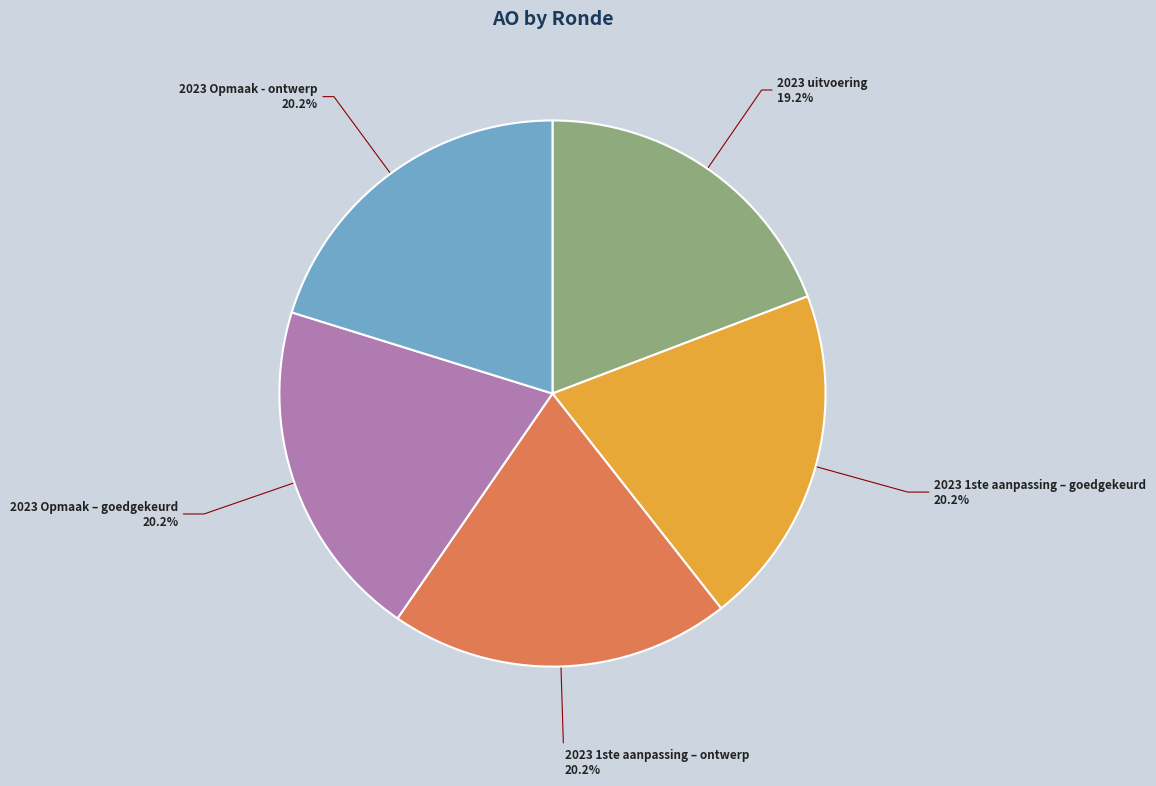

Which category has the smallest portion of the pie?

2023 uitvoering